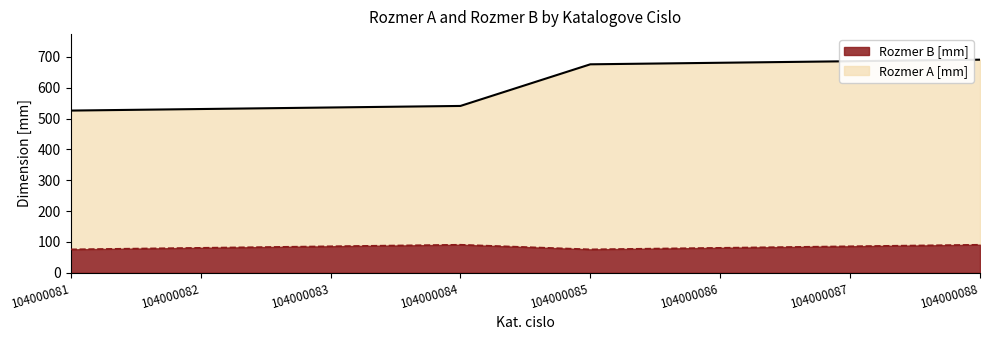

What is the smallest value displayed?

76